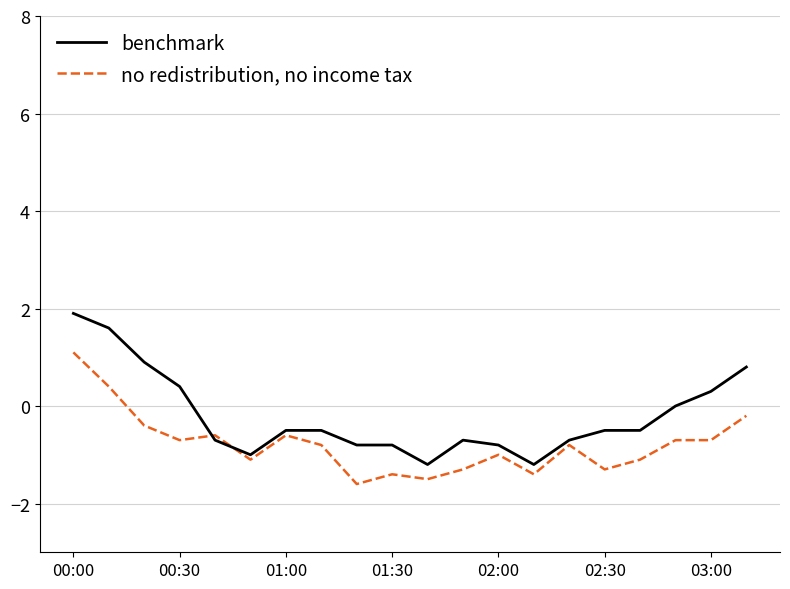

What is the maximum value for no redistribution, no income tax?

1.1